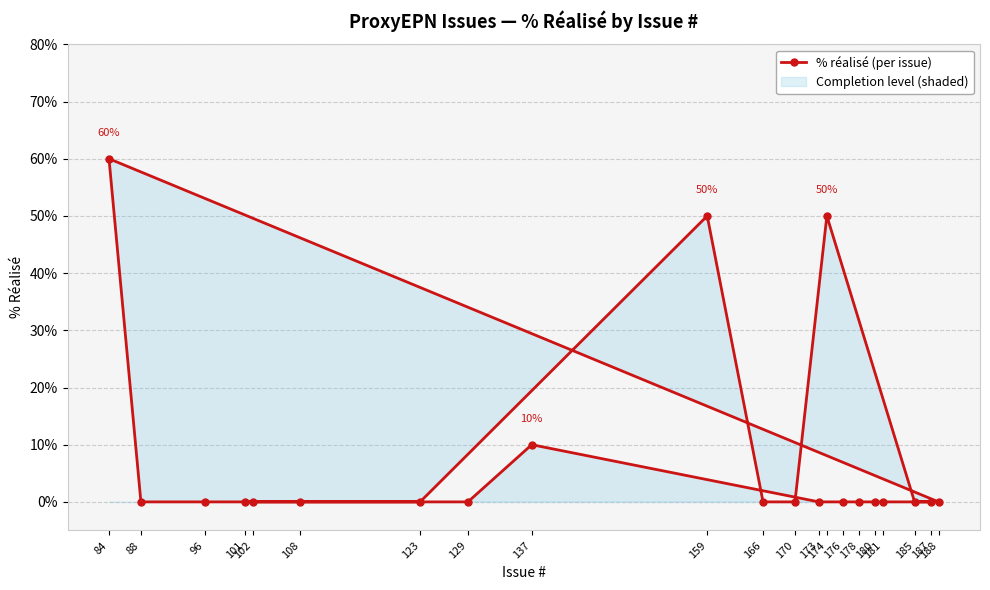

The value at 108 is -22. True or false?

False